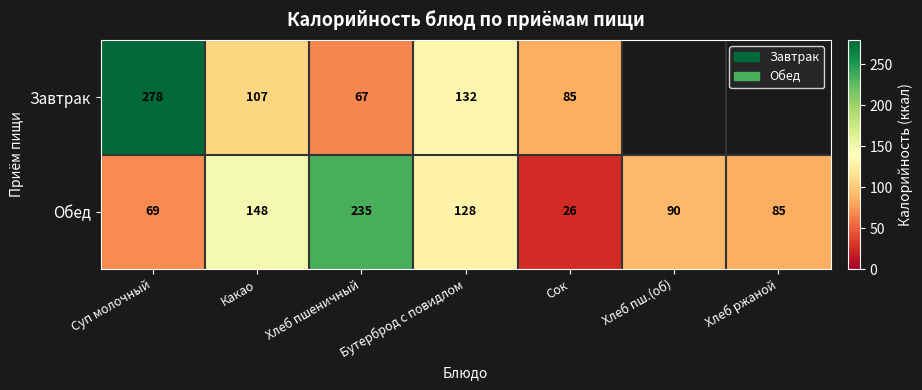

The Завтрак series shows 54.2 at Сок. True or false?

False